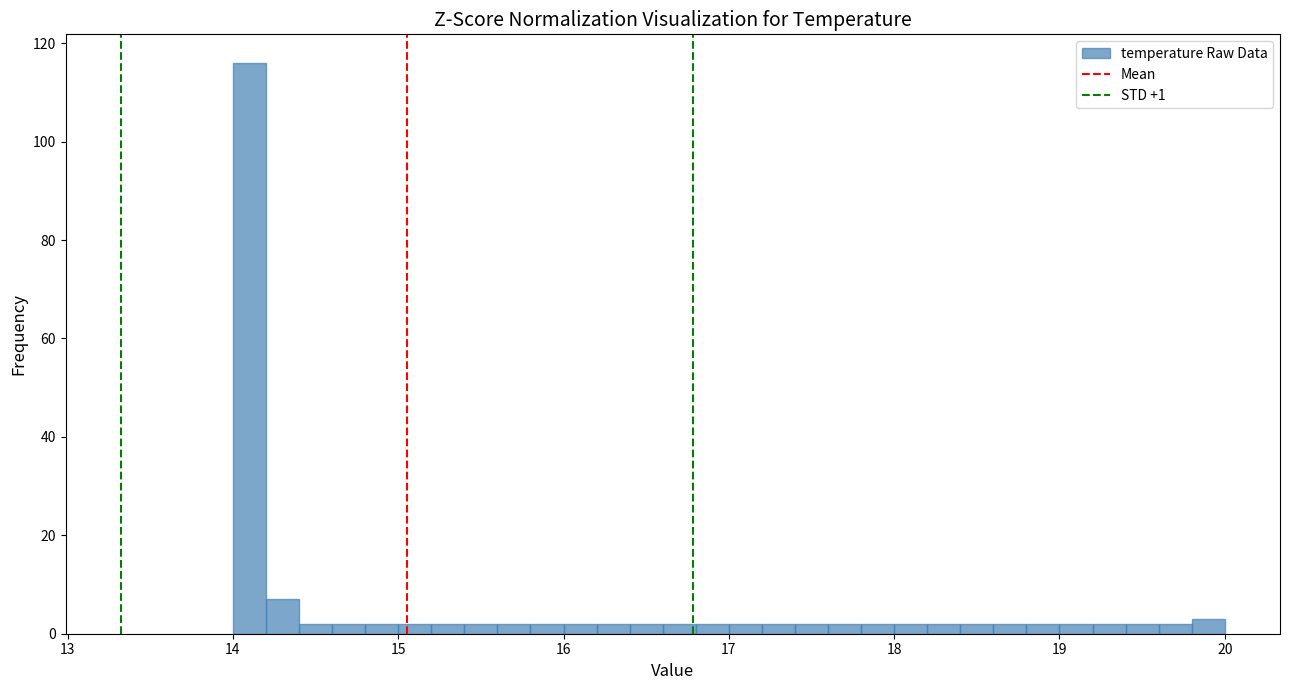

Read against the x-axis, roughly where is the centre of the tallest bar?

14.1